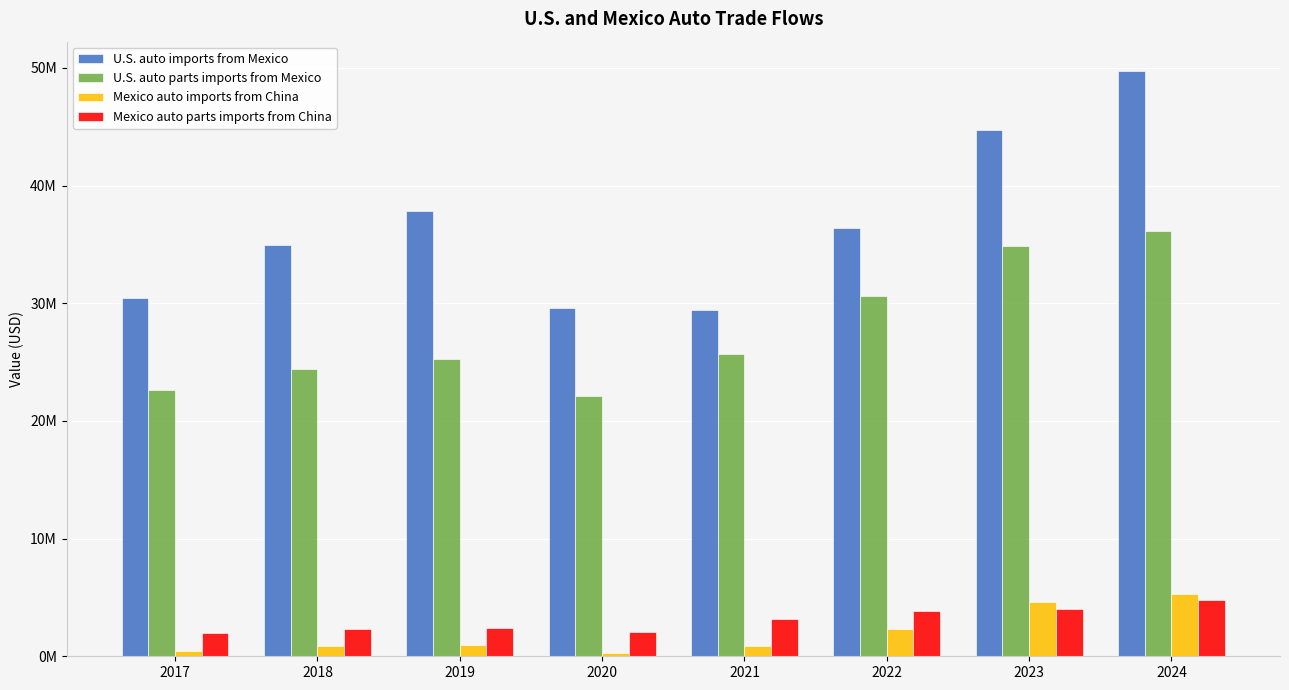

At which label is Mexico auto parts imports from China closest to 3388263?

2021